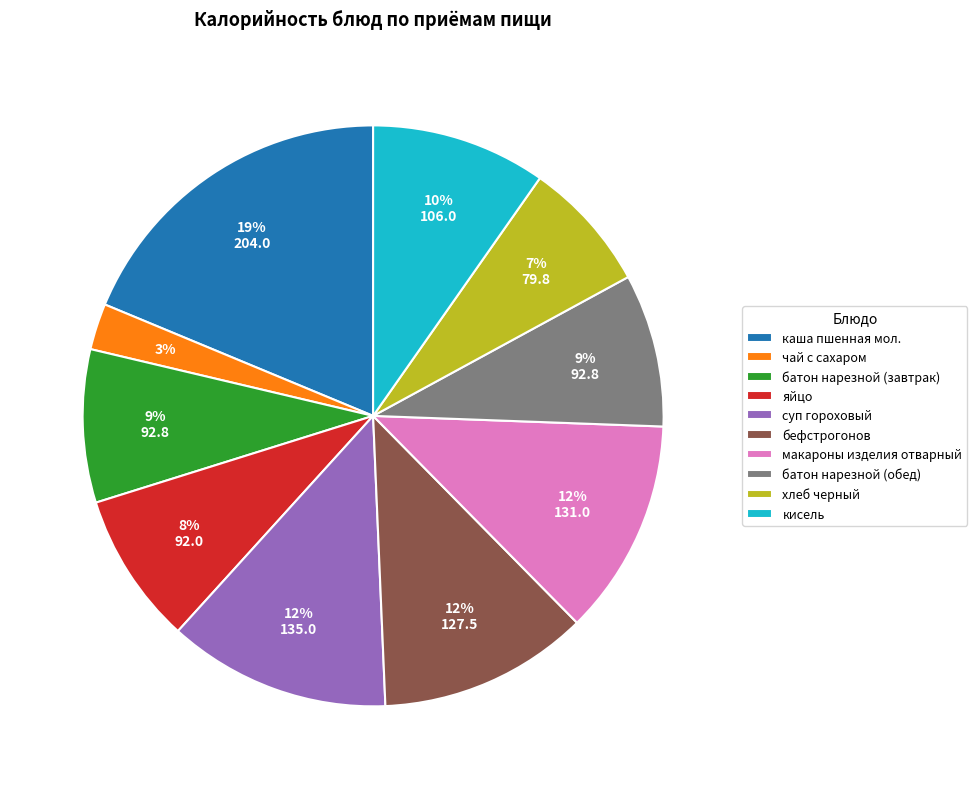

To the nearest percent, what percentage of the pie is яйцо?

8%